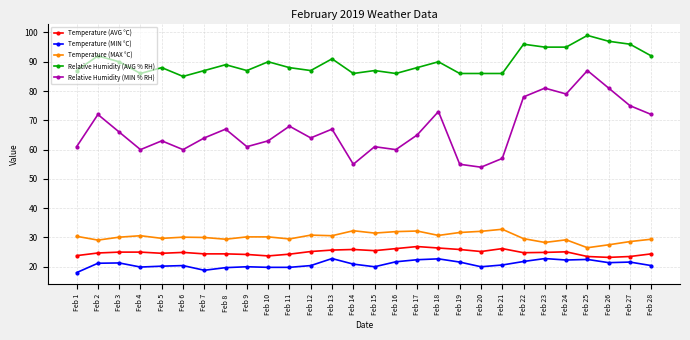

True or false: Temperature (MIN °C) and Temperature (AVG °C) cross at least once.

False